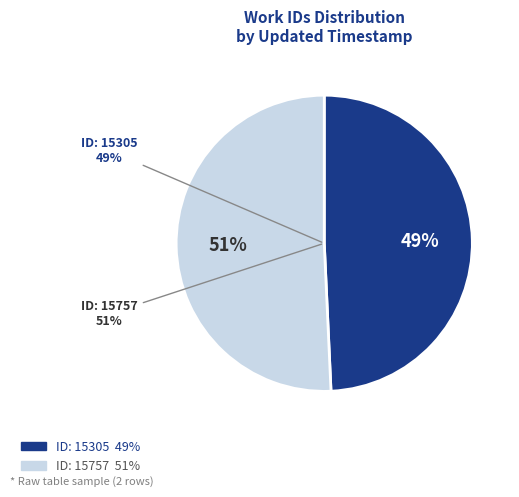

How many slices are in this pie chart?

2